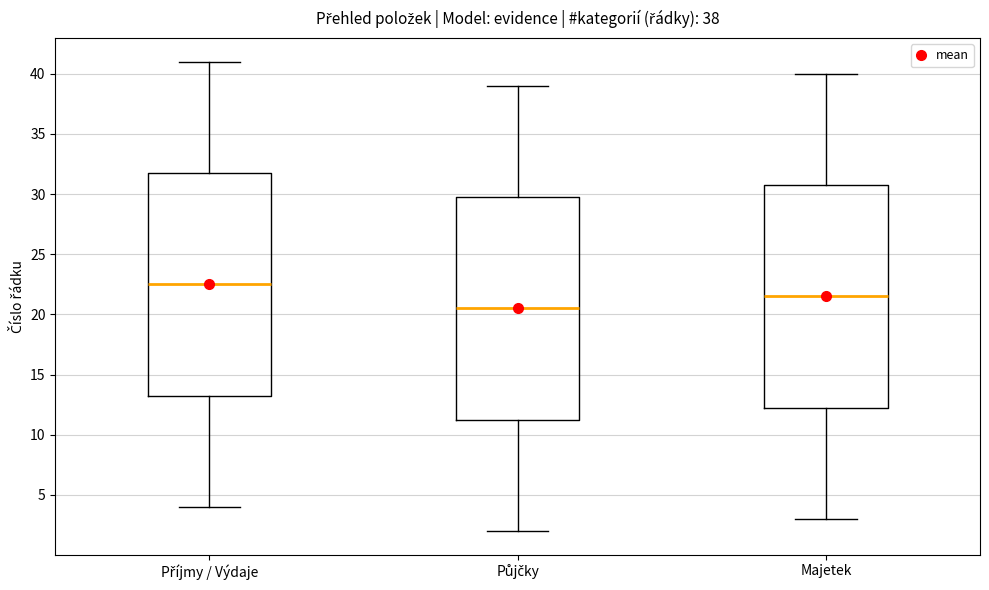

Which box has the highest median line?

Příjmy / Výdaje